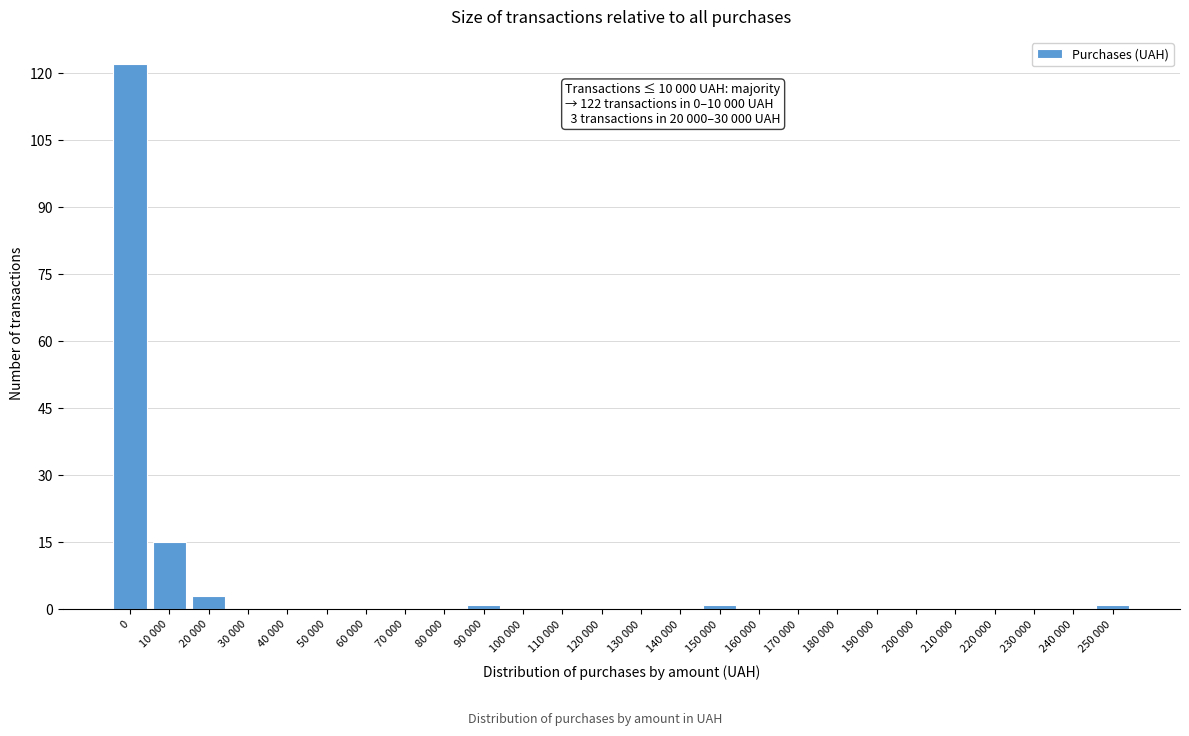

Reading right to left, transcribe all the data shown in this chart.

250 000=1	240 000=0	230 000=0	220 000=0	210 000=0	200 000=0	190 000=0	180 000=0	170 000=0	160 000=0	150 000=1	140 000=0	130 000=0	120 000=0	110 000=0	100 000=0	90 000=1	80 000=0	70 000=0	60 000=0	50 000=0	40 000=0	30 000=0	20 000=3	10 000=15	0=122